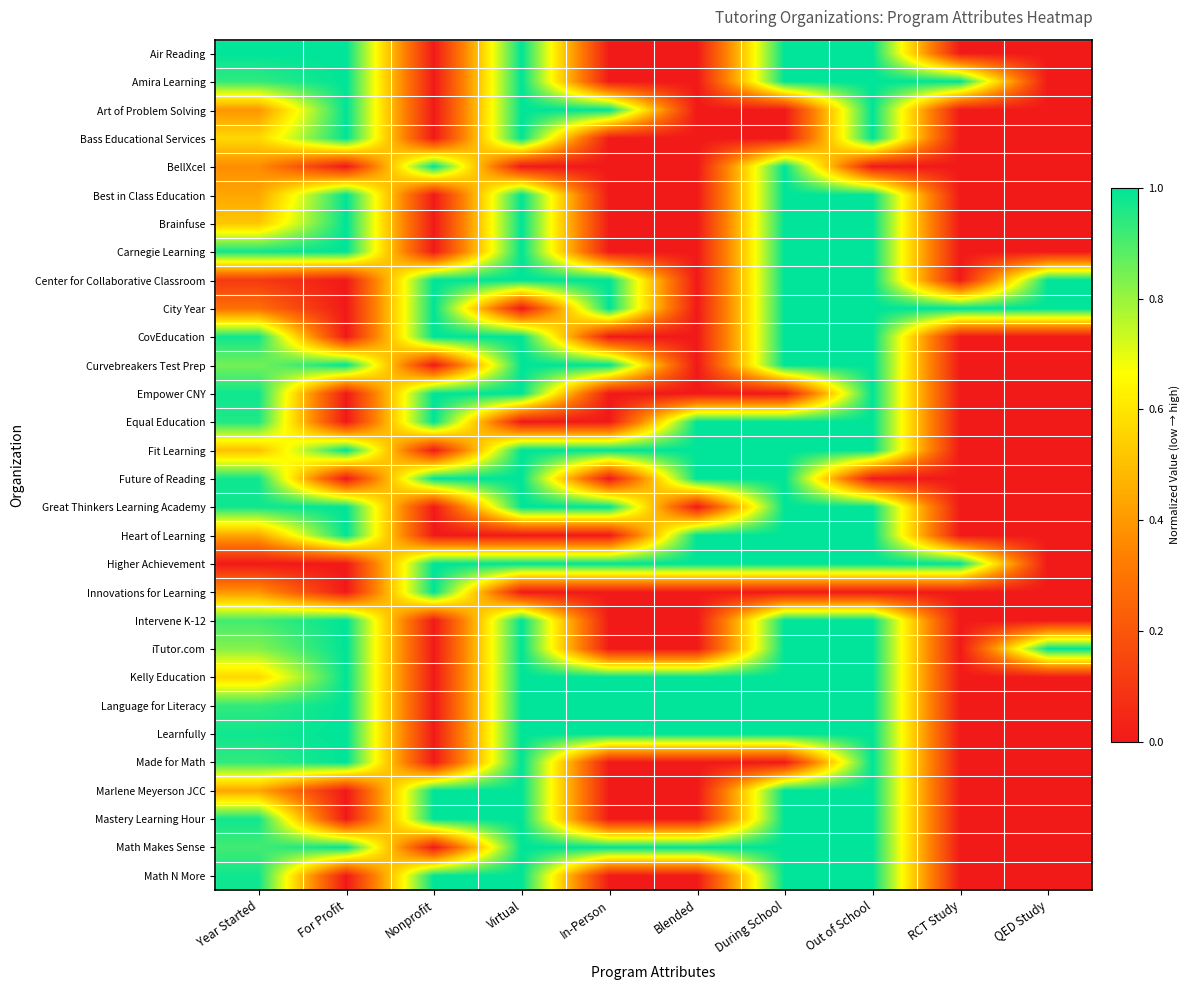

Between During School and QED Study, which is larger?

During School